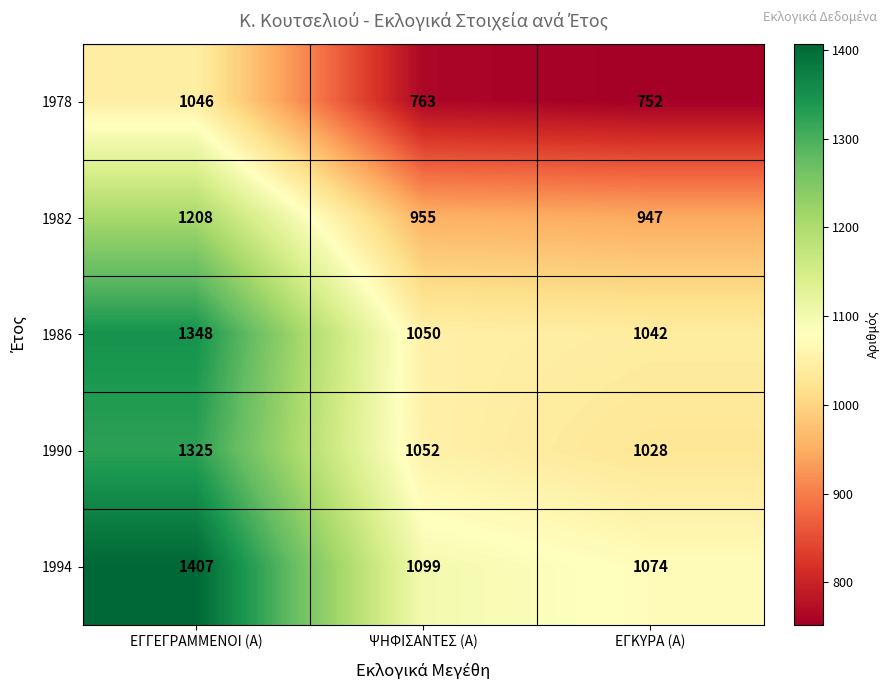

Reading right to left, what are all the values shown in this chart?

1978: ΕΓΚΥΡΑ (Α)=752	ΨΗΦΙΣΑΝΤΕΣ (Α)=763	ΕΓΓΕΓΡΑΜΜΕΝΟΙ (Α)=1046
1982: ΕΓΚΥΡΑ (Α)=947	ΨΗΦΙΣΑΝΤΕΣ (Α)=955	ΕΓΓΕΓΡΑΜΜΕΝΟΙ (Α)=1208
1986: ΕΓΚΥΡΑ (Α)=1042	ΨΗΦΙΣΑΝΤΕΣ (Α)=1050	ΕΓΓΕΓΡΑΜΜΕΝΟΙ (Α)=1348
1990: ΕΓΚΥΡΑ (Α)=1028	ΨΗΦΙΣΑΝΤΕΣ (Α)=1052	ΕΓΓΕΓΡΑΜΜΕΝΟΙ (Α)=1325
1994: ΕΓΚΥΡΑ (Α)=1074	ΨΗΦΙΣΑΝΤΕΣ (Α)=1099	ΕΓΓΕΓΡΑΜΜΕΝΟΙ (Α)=1407